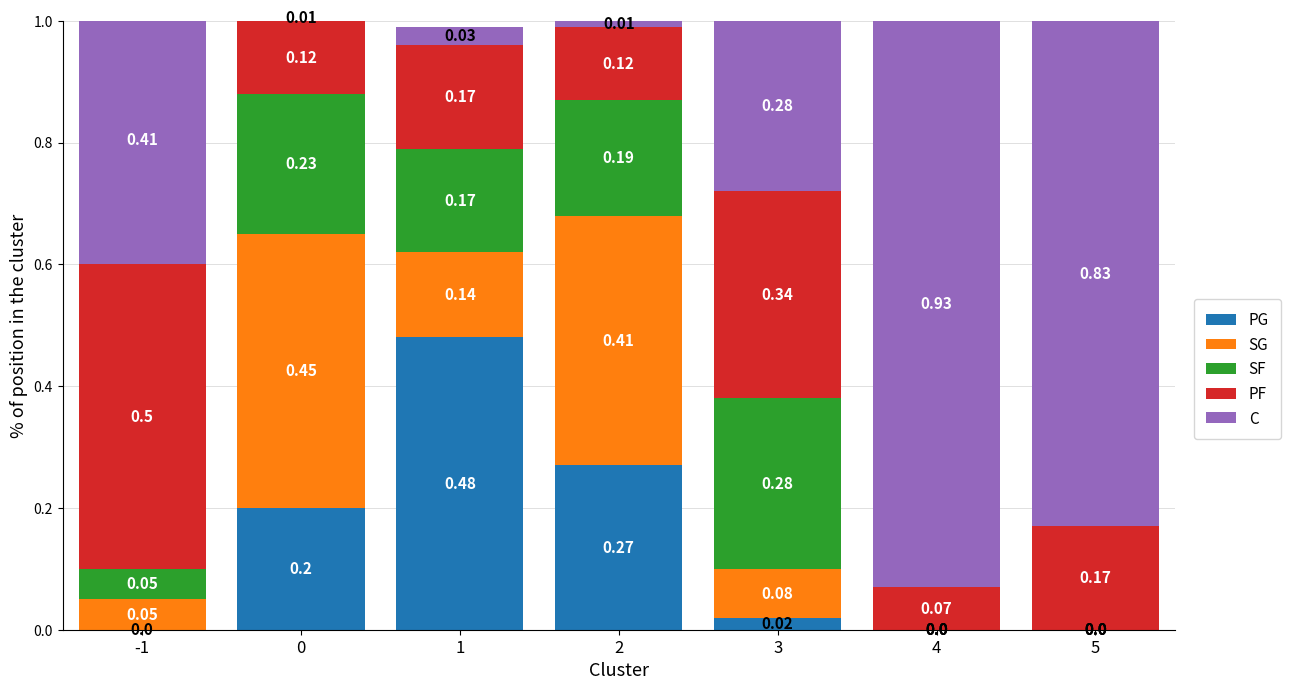

What is the sum of all PG values?

1.0